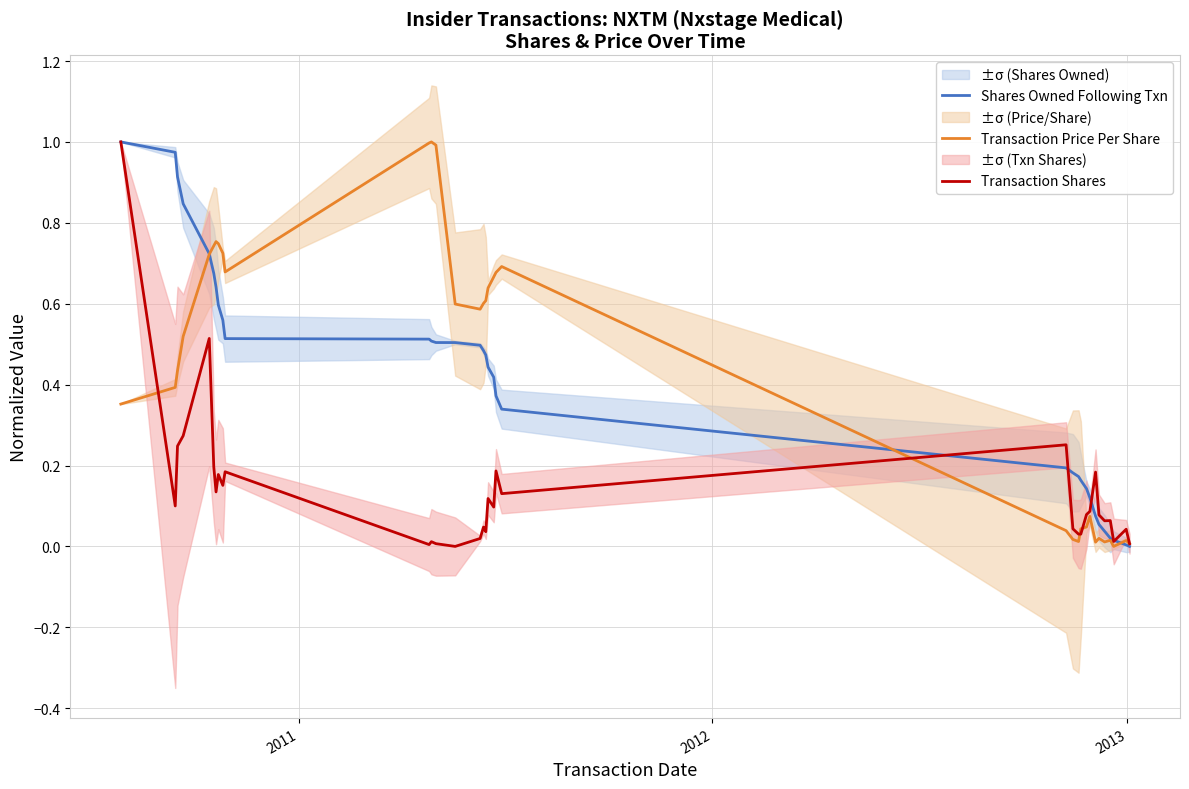

Count the number of data series in this chart.

3